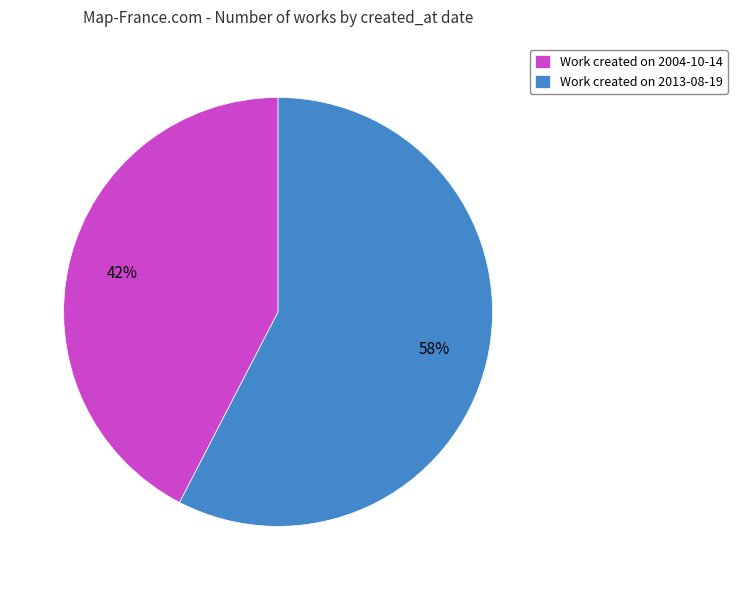

What is the majority slice?

Work created on 2013-08-19